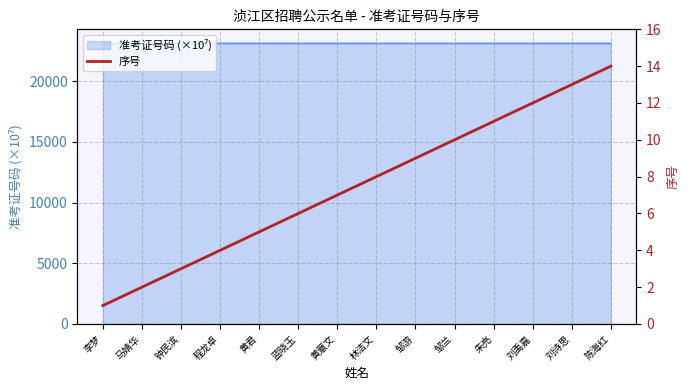

Which label corresponds to the smallest value in the chart?

李梦